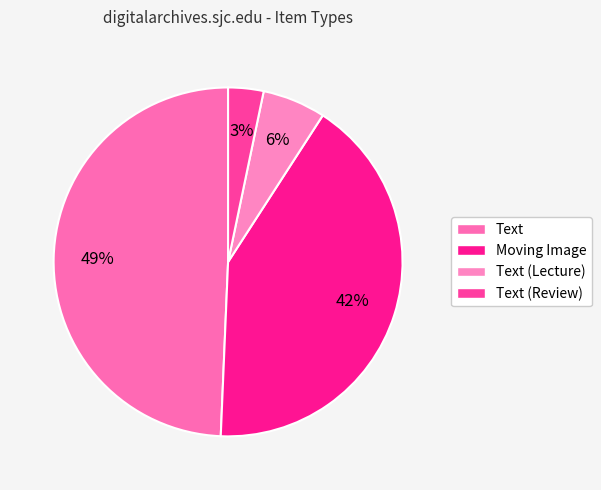

Is it true that Text (Lecture) is 6% of the pie?

True